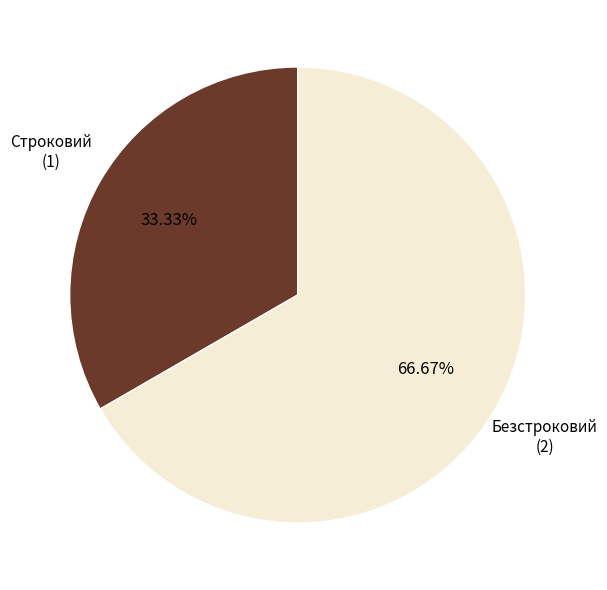

Is it true that Безстроковий is 67% of the pie?

True